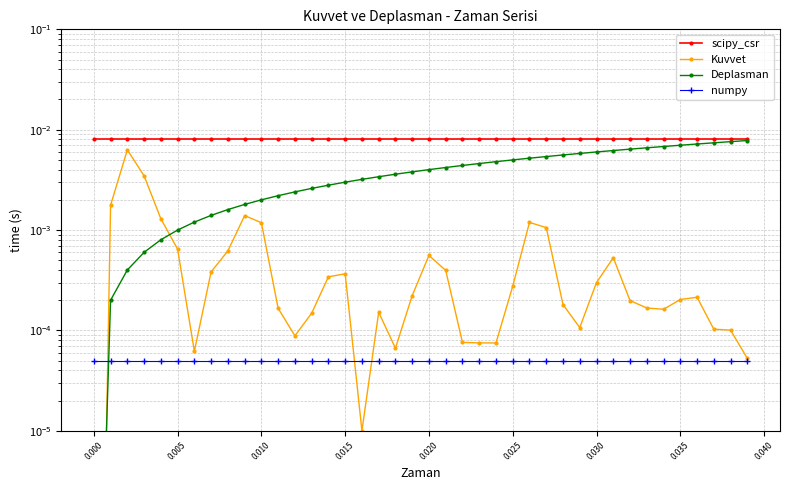

How many lines are shown in the chart?

4